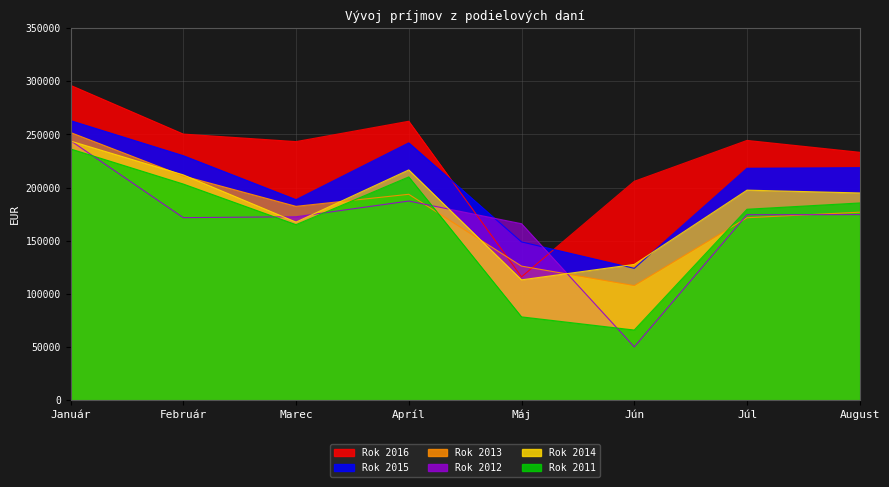

True or false: Rok 2014 has more than 2 points higher than both neighbors.

False